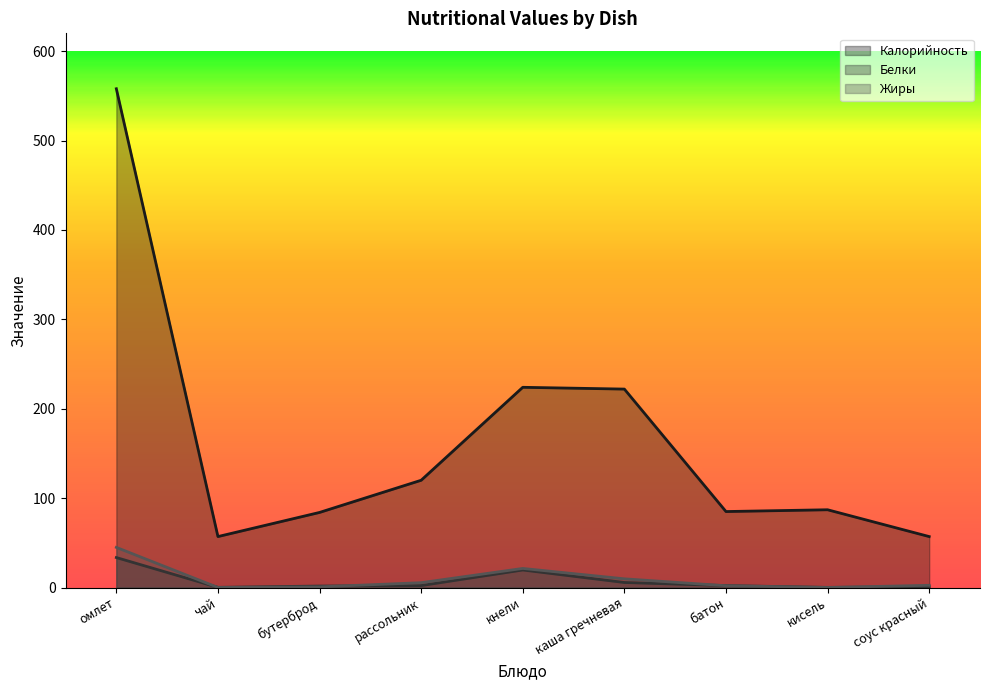

Where is the first local minimum for Белки?

чай